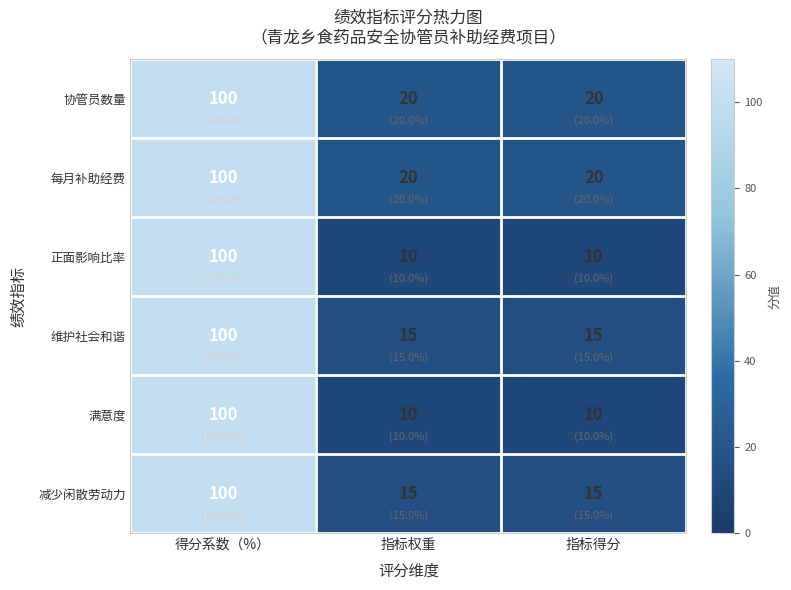

What is the difference between the maximum and second lowest values in the 每月补助经费 series?

80